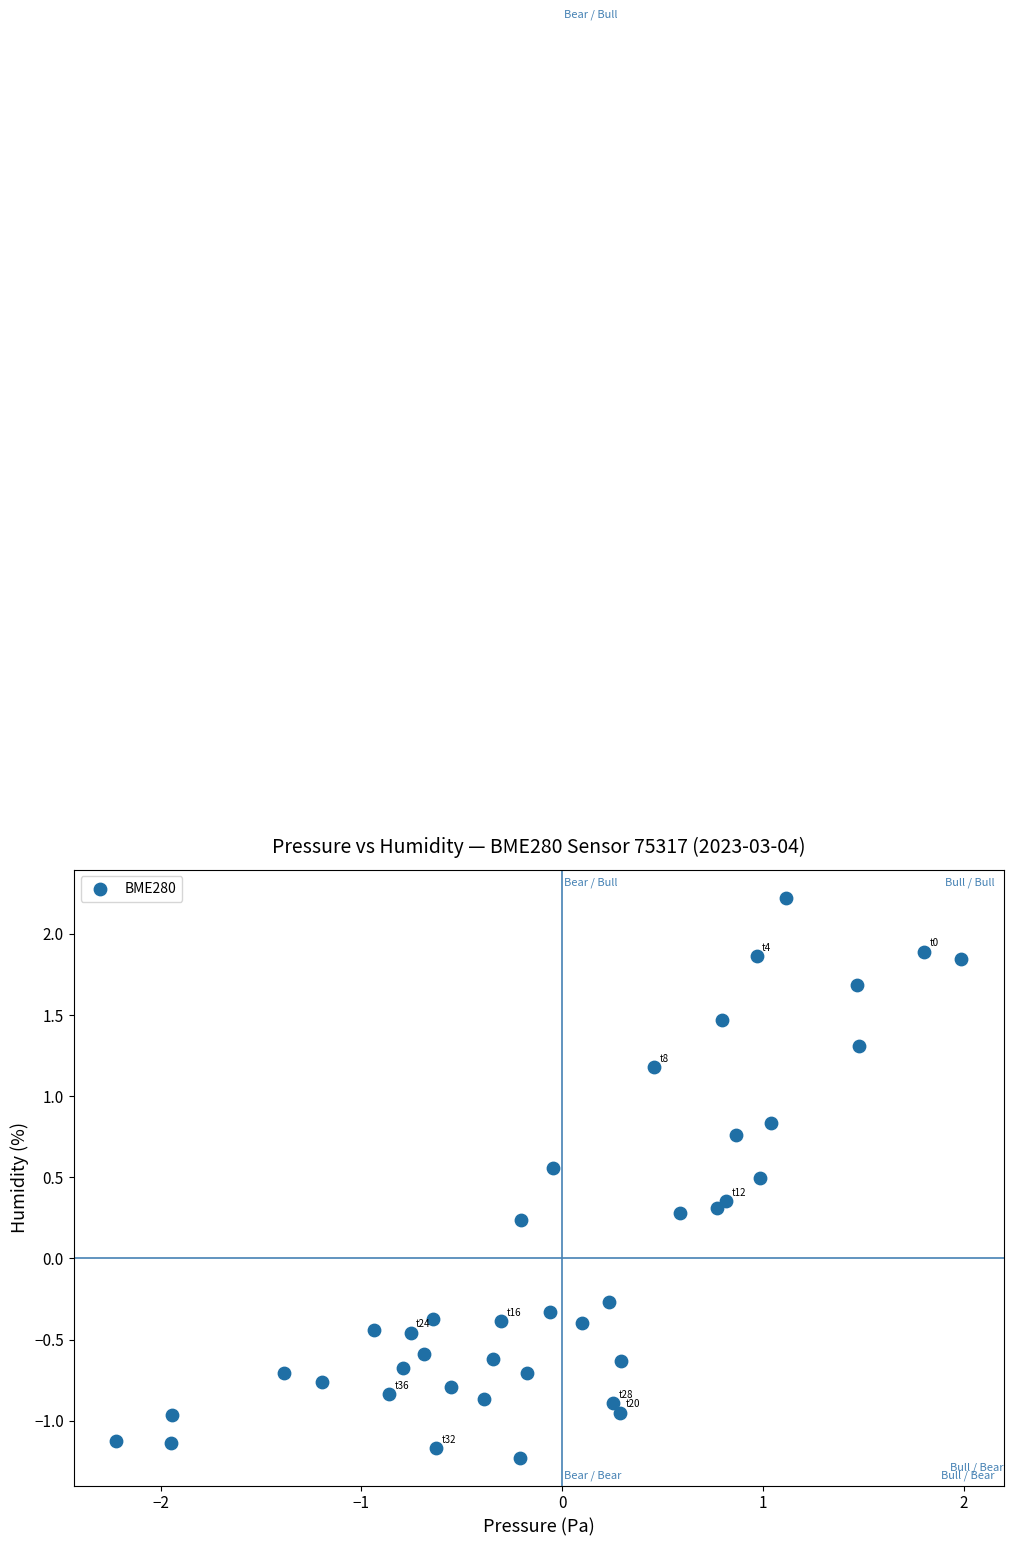

What is the range of Y values (max minus min)?

3.4